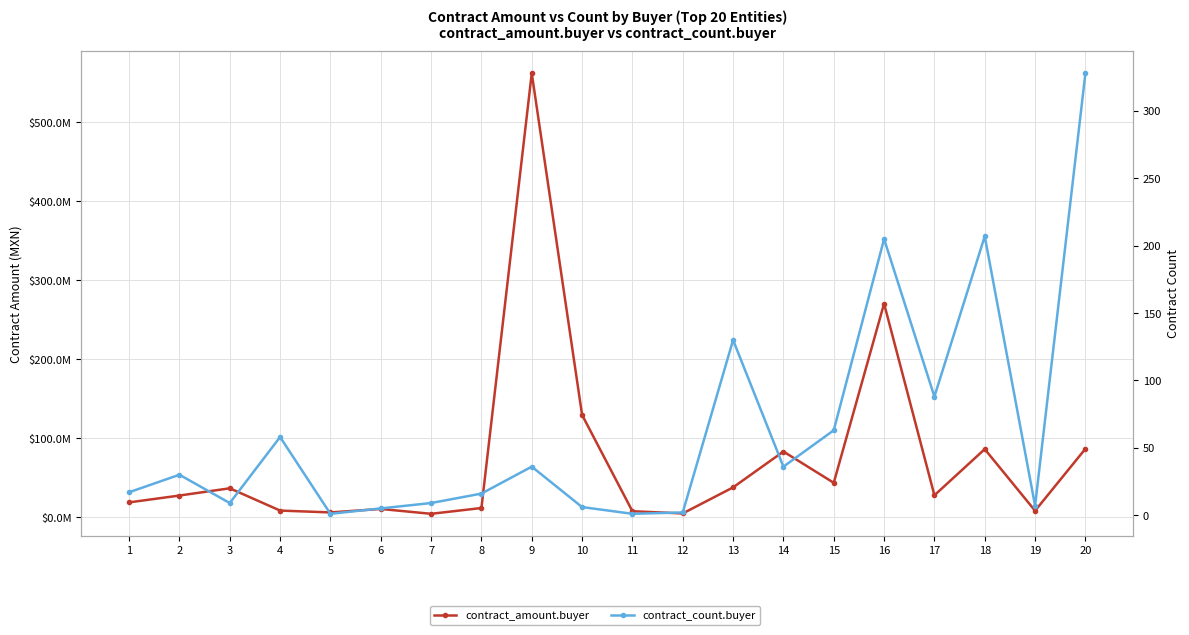

What is the sum of the contract_amount.buyer values at 14 and 3?

119738782.9